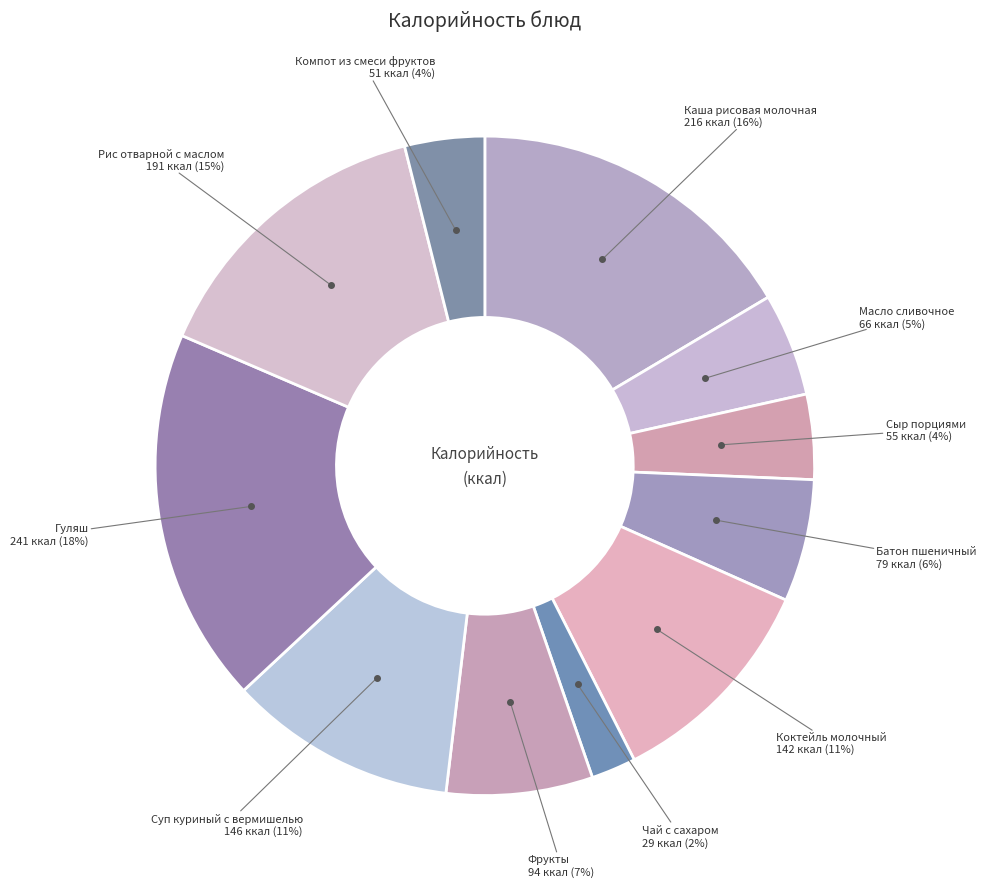

How many slices are in this pie chart?

11